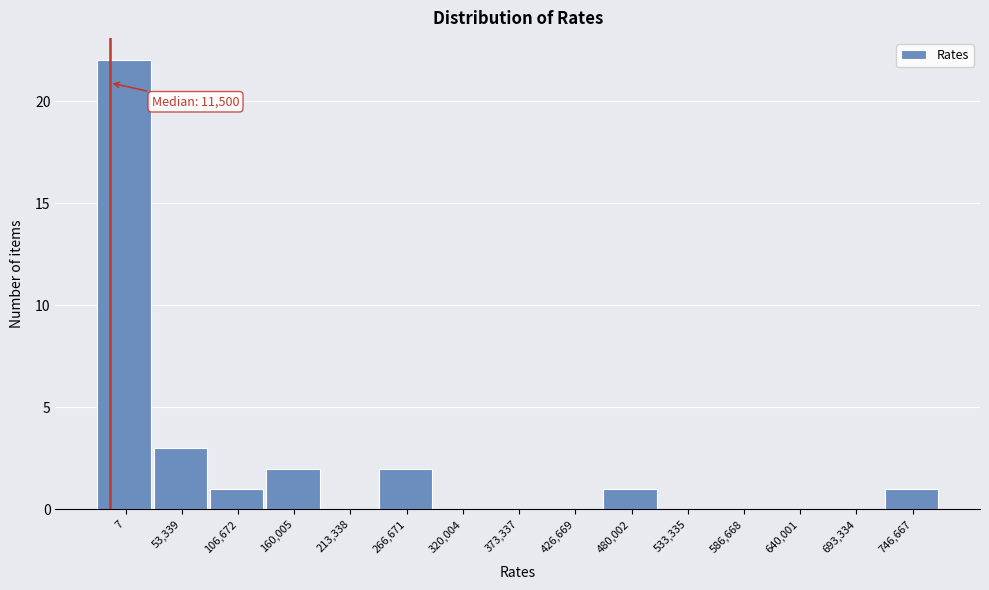

Reading left to right, what are all the values shown in this chart?

7=22	53,339=3	106,672=1	160,005=2	213,338=0	266,671=2	320,004=0	373,337=0	426,669=0	480,002=1	533,335=0	586,668=0	640,001=0	693,334=0	746,667=1